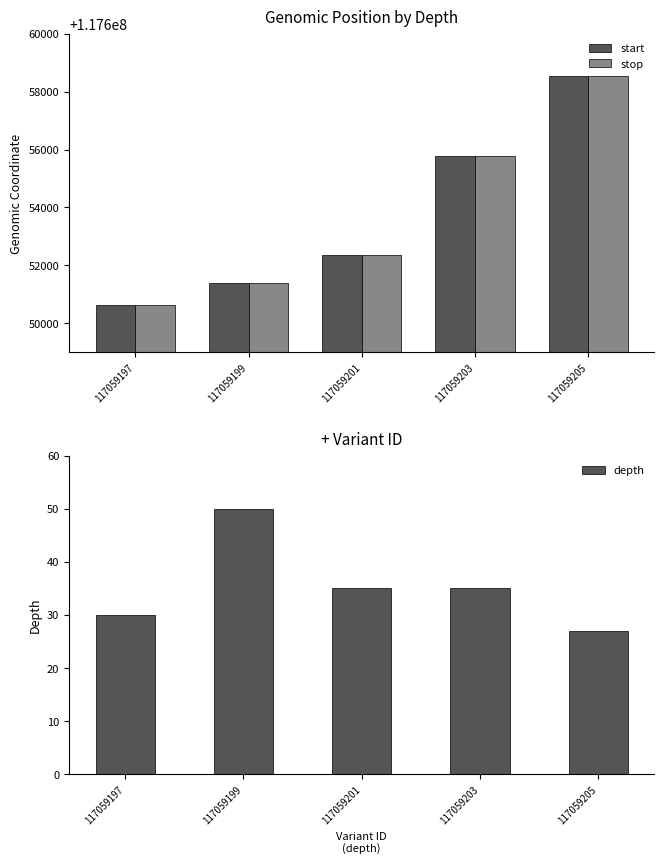

What is the maximum value for stop?

117658529